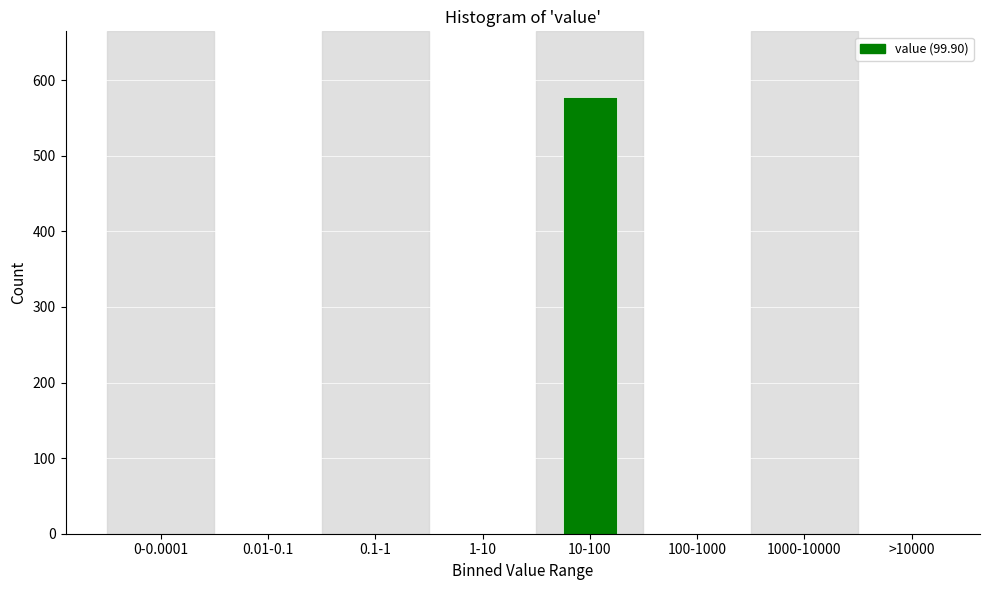

Reading right to left, extract all data points from this chart.

>10000=0	1000-10000=0	100-1000=0	10-100=578	1-10=0	0.1-1=0	0.01-0.1=0	0-0.0001=0